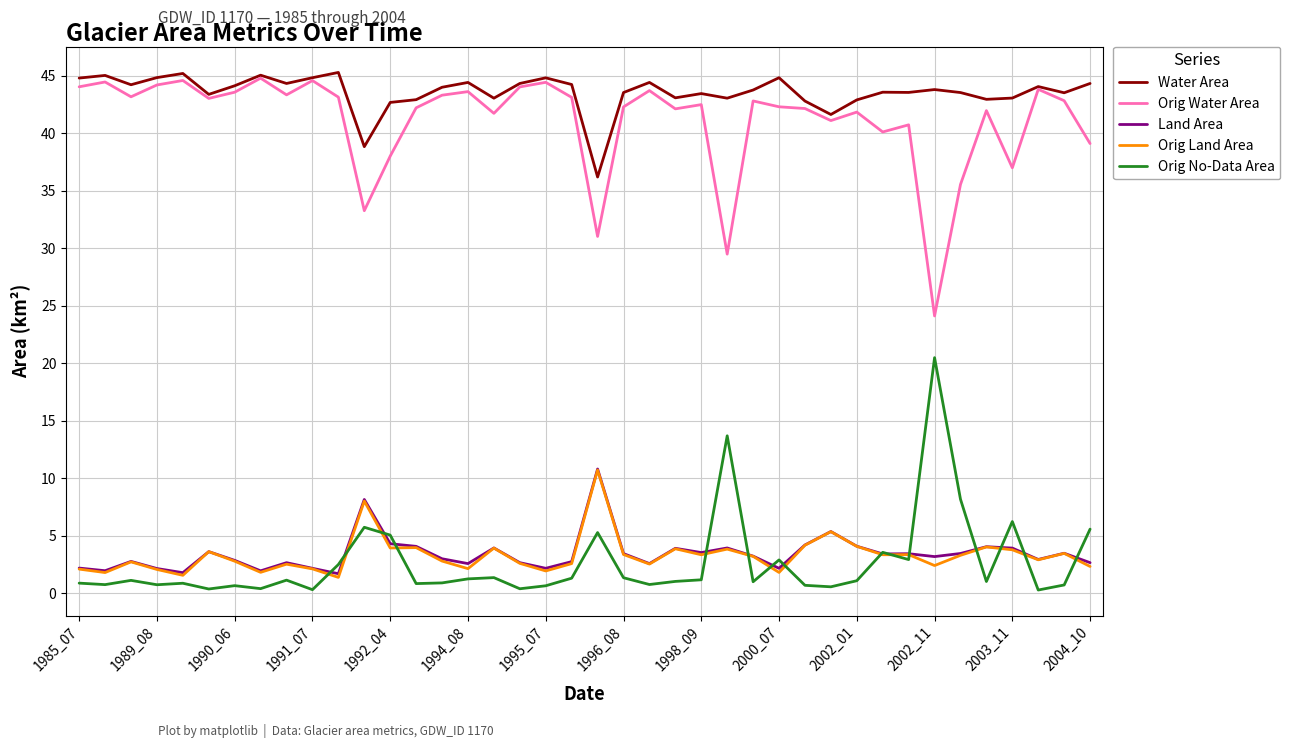

What is the sum of all Water Area values?

1742.8